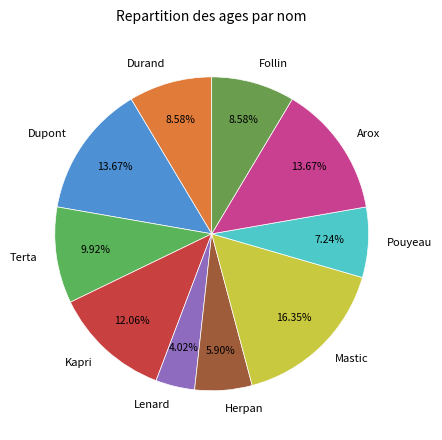

How much of the chart is everything except Terta?

90.1%